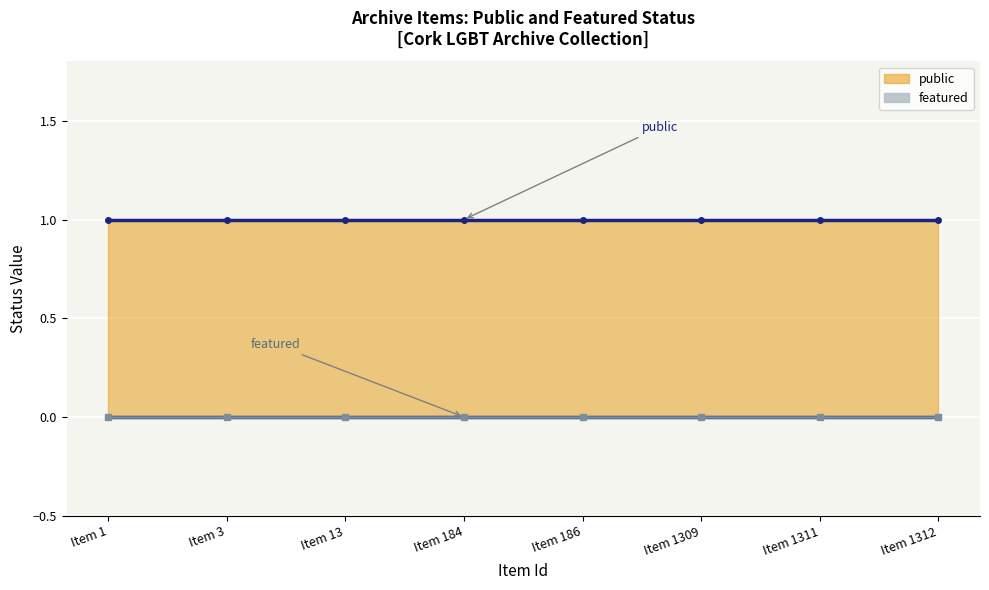

List the labels in order of featured (line) value, smallest first.

Item 1, Item 3, Item 13, Item 184, Item 186, Item 1309, Item 1311, Item 1312